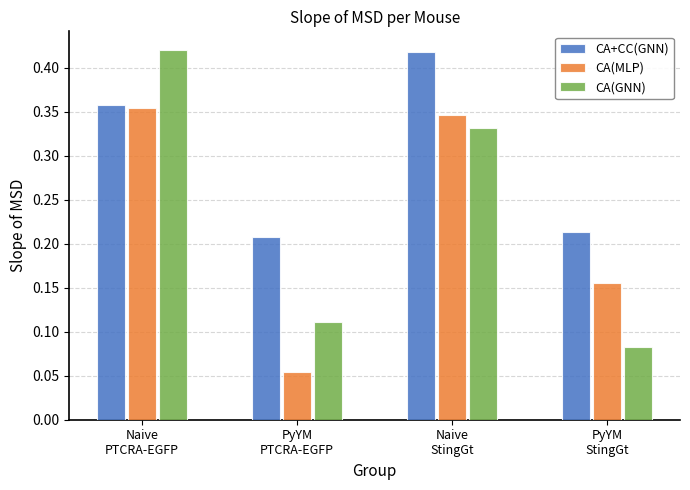

At which category is the sum across all series the highest?

Naive
PTCRA-EGFP